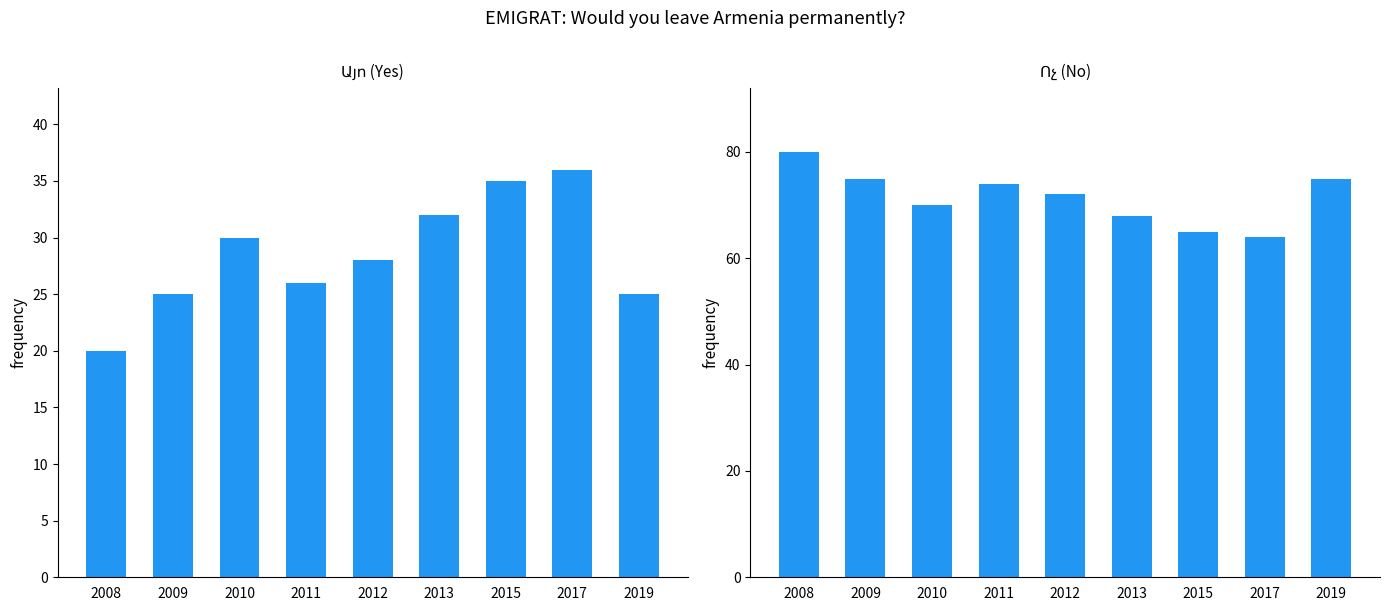

What is the spread (max minus min) of values at 2011?

48